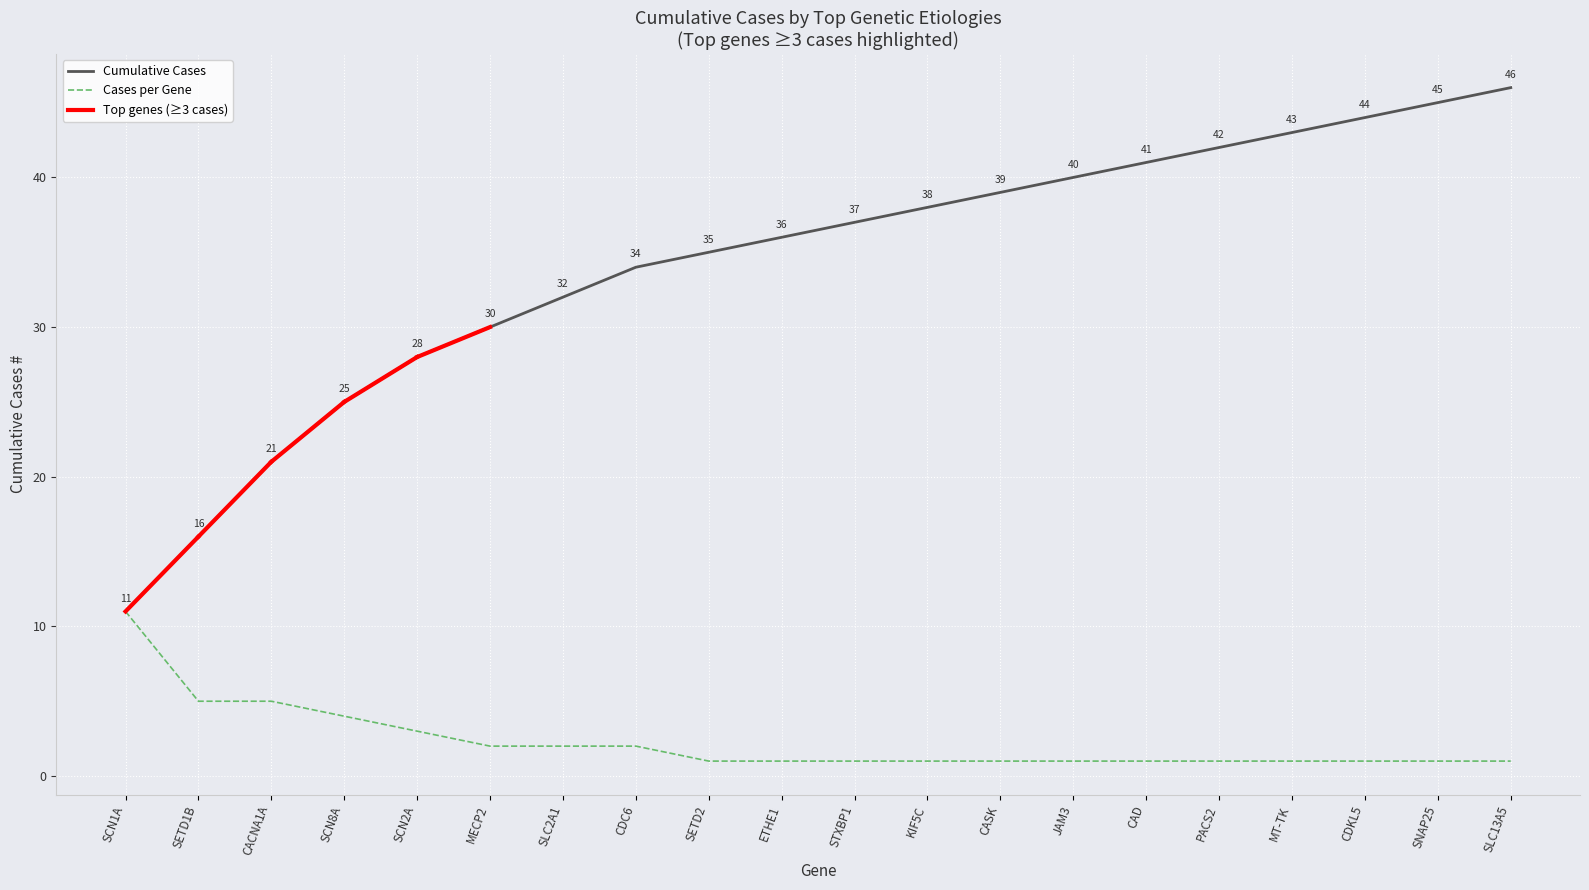

What is the maximum value for Cases per Gene?

11